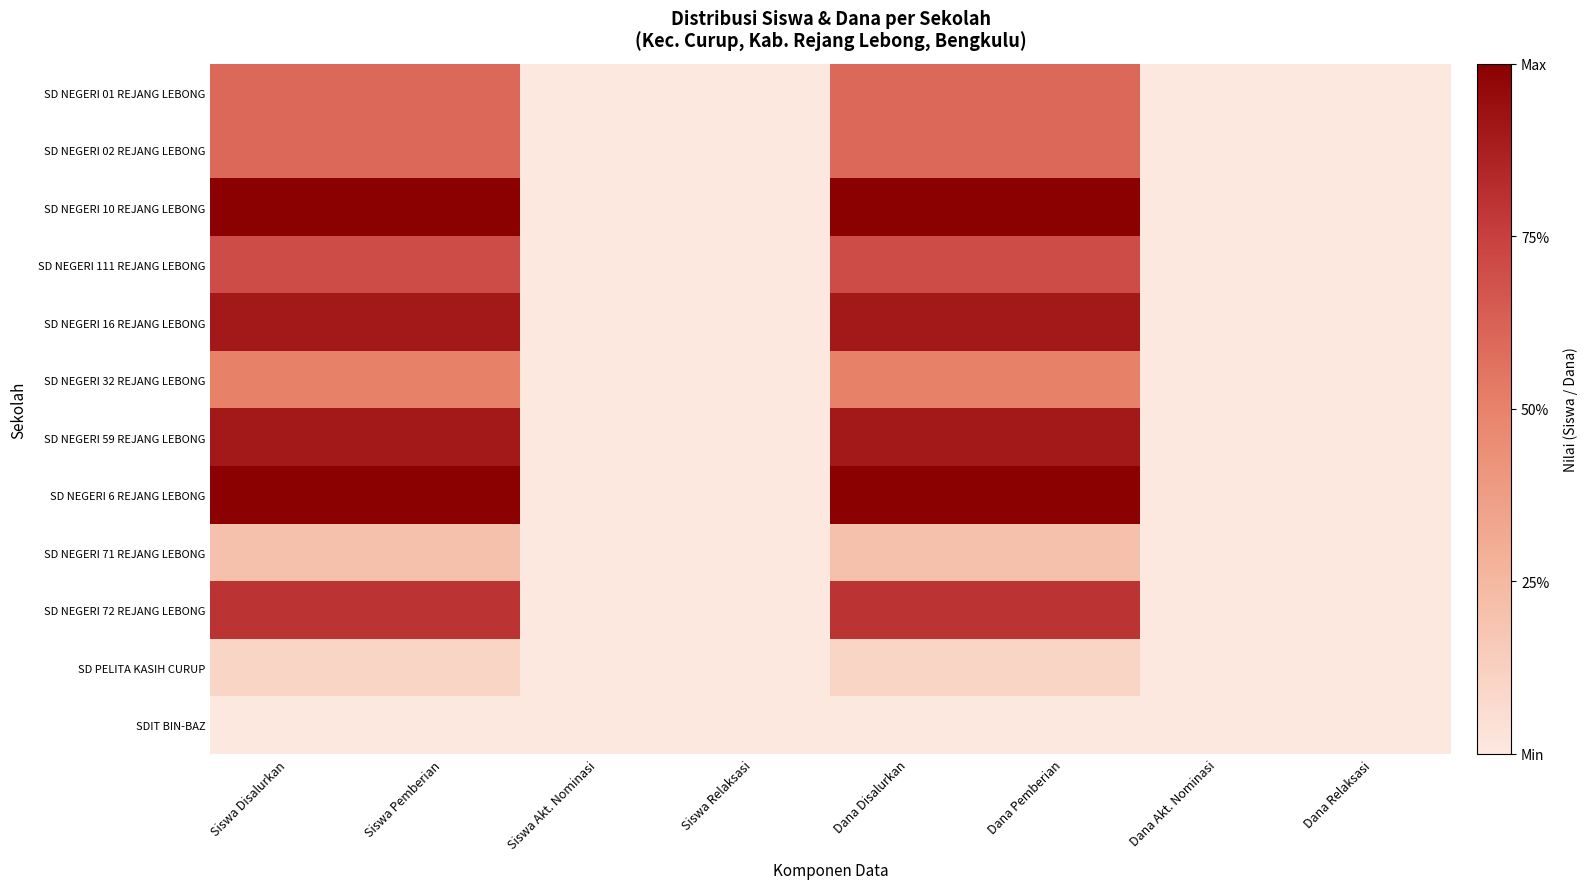

Which series has the widest spread of values?

SD NEGERI 10 REJANG LEBONG